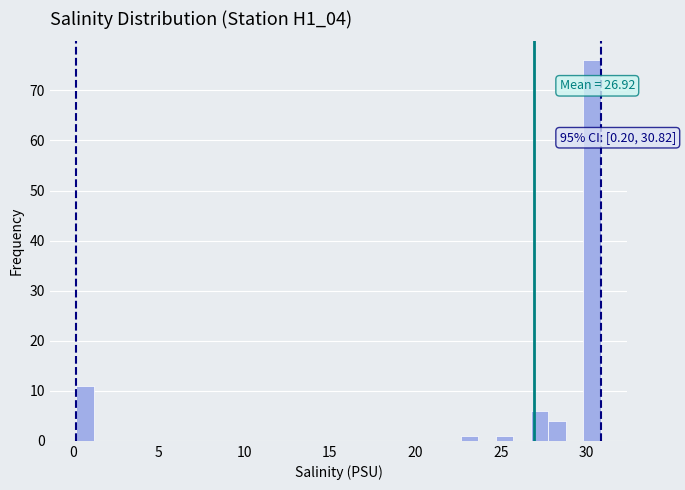

Around what value on the x-axis is the tallest bar? Give the approximate position of its centre, as read against the axis.

30.5